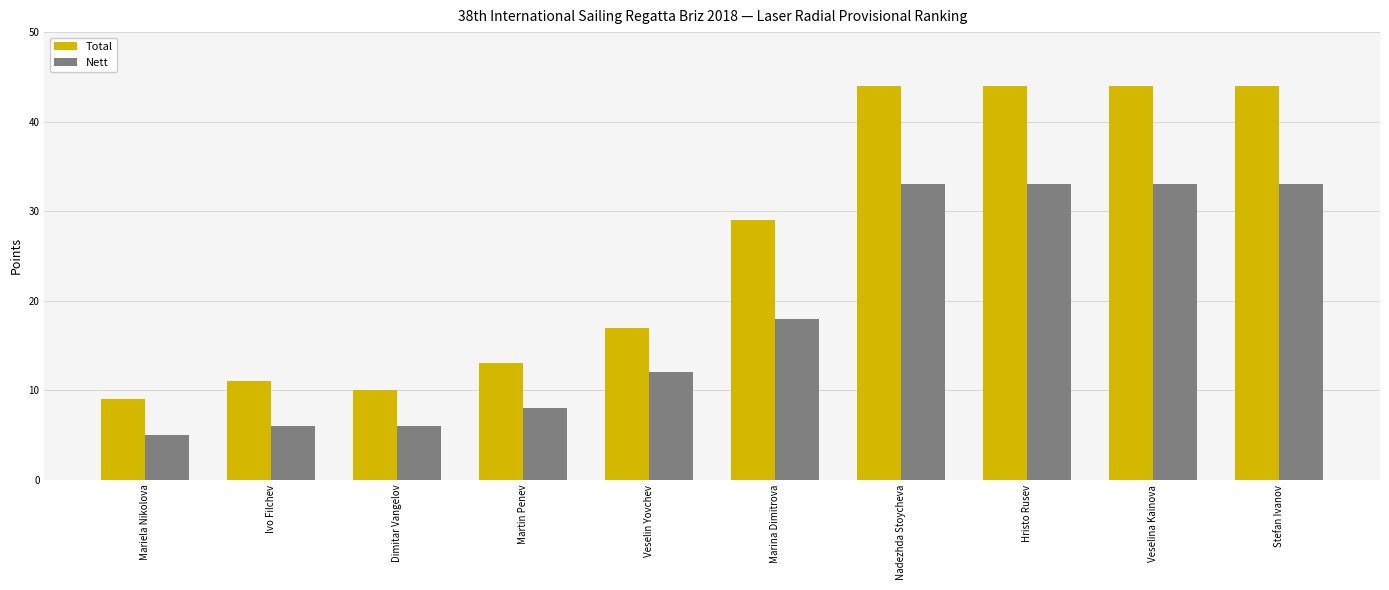

What is the value of the Total bar at the 5th from the left?

17